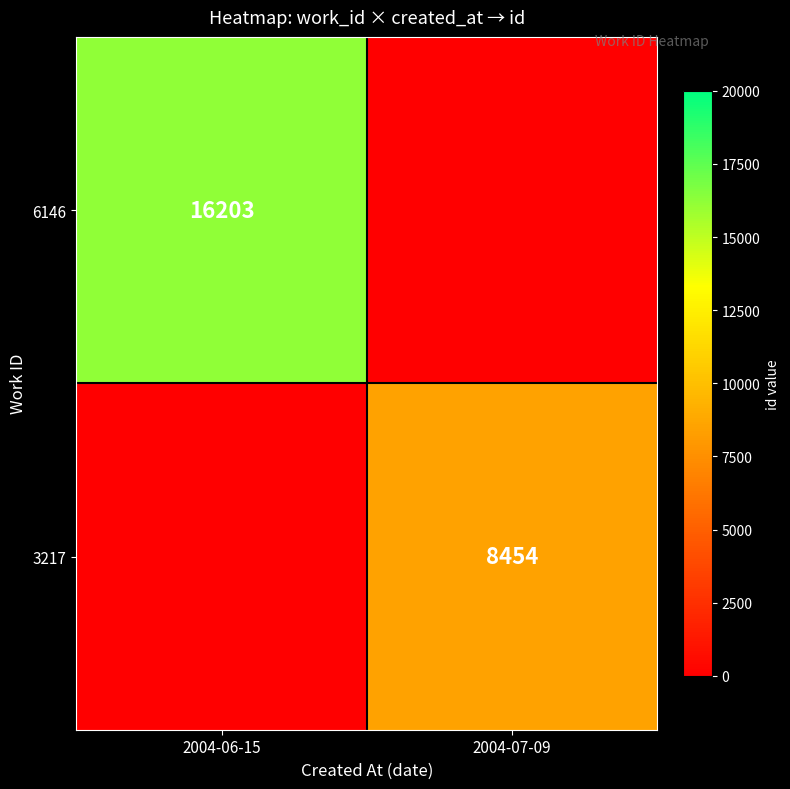

The value of 6146 at 2004-06-15 is 21370. True or false?

False